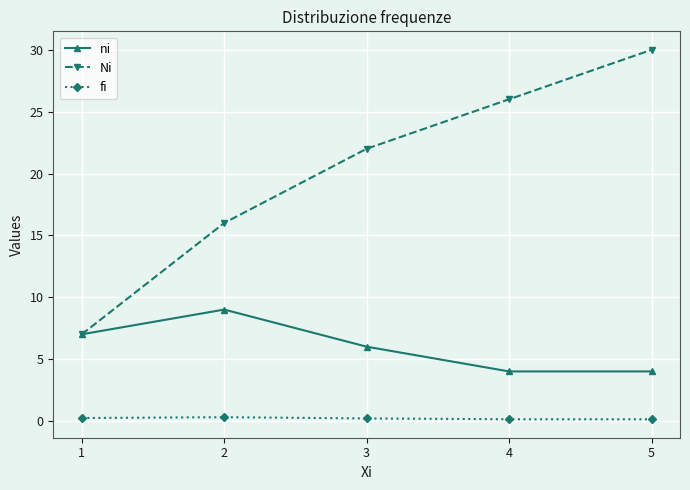

True or false: fi has more than 2 interior local peaks.

False